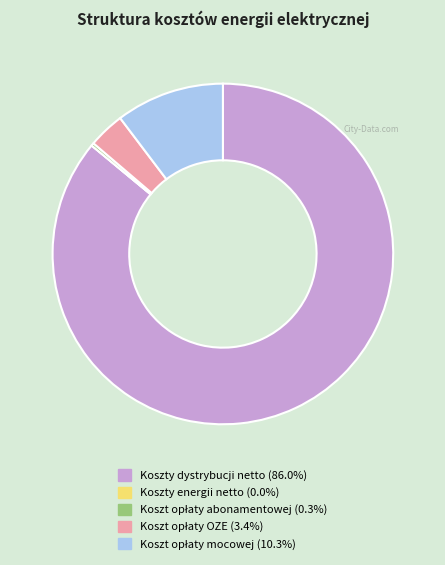

Which slice represents more than half of the pie?

Koszty dystrybucji netto